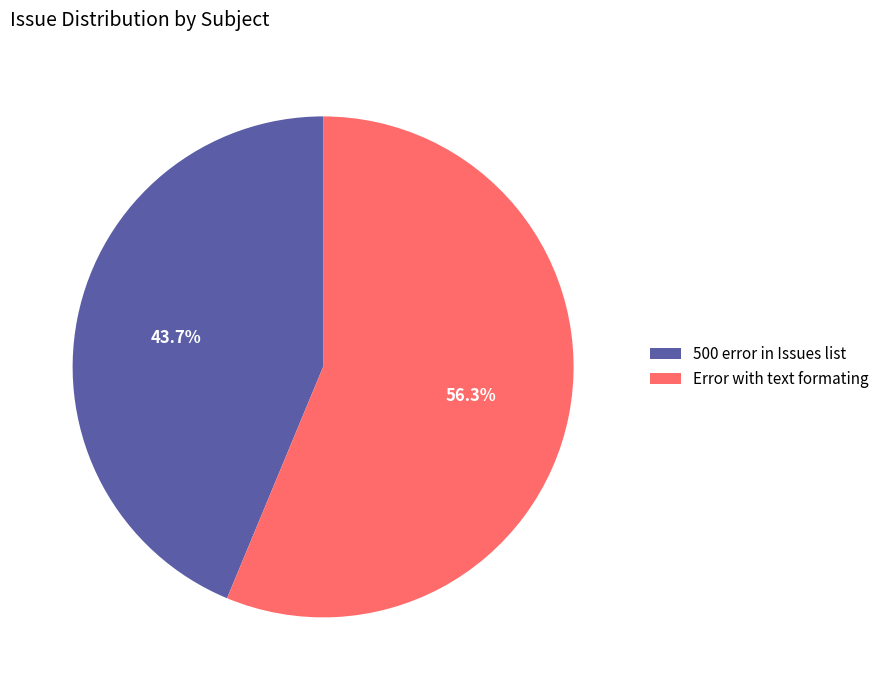

What is the ratio of the value at Error with text formating to the value at 500 error in Issues list?

1.3